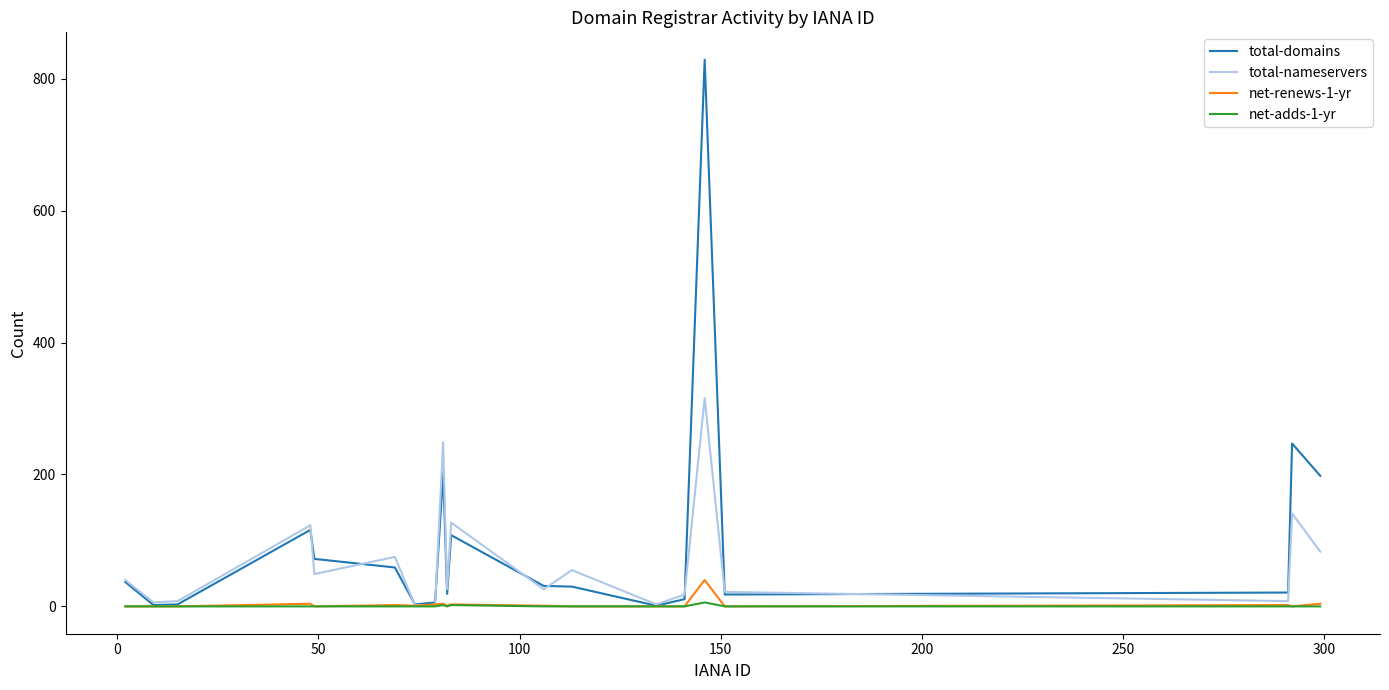

What is the maximum value shown in the chart?

829